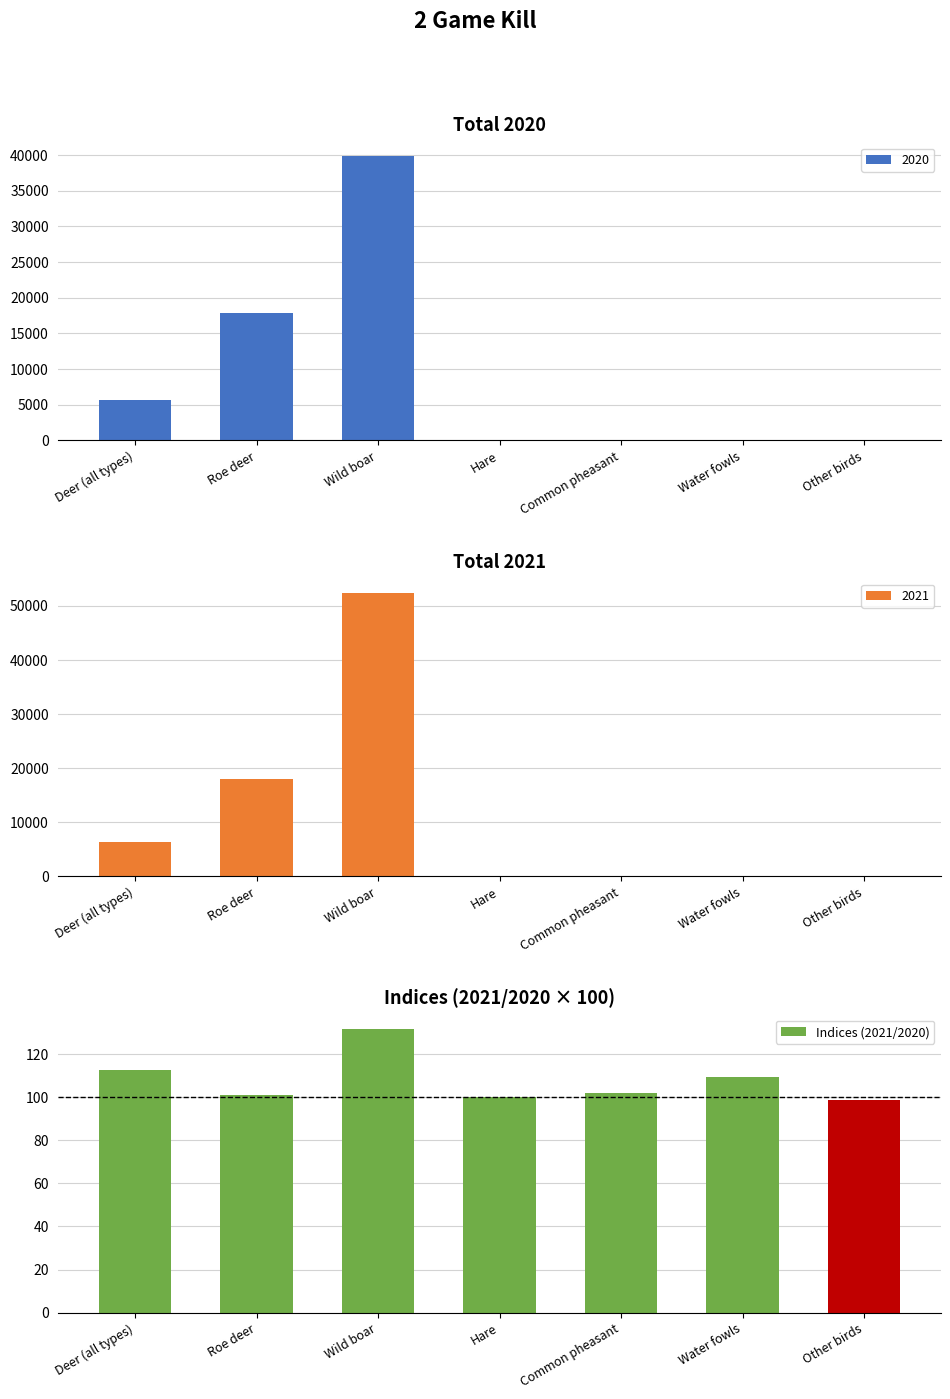

Which category has the highest value across all series?

Wild boar